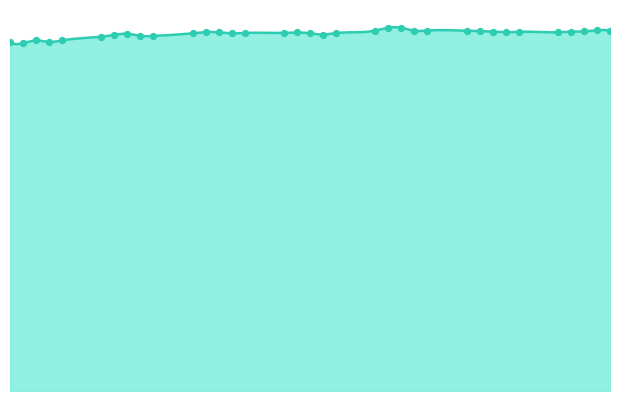

Between 2025-10-03 and 2025-10-15, which is larger?

2025-10-03